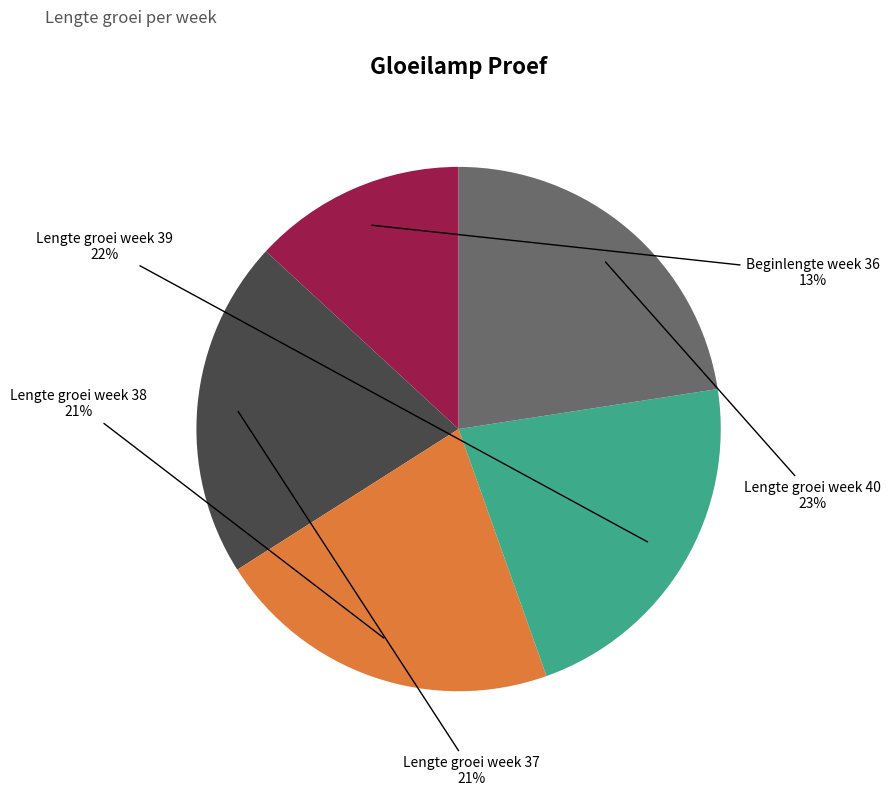

Approximately how many times larger is the value at Lengte groei week 37 compared to Lengte groei week 40?

0.9